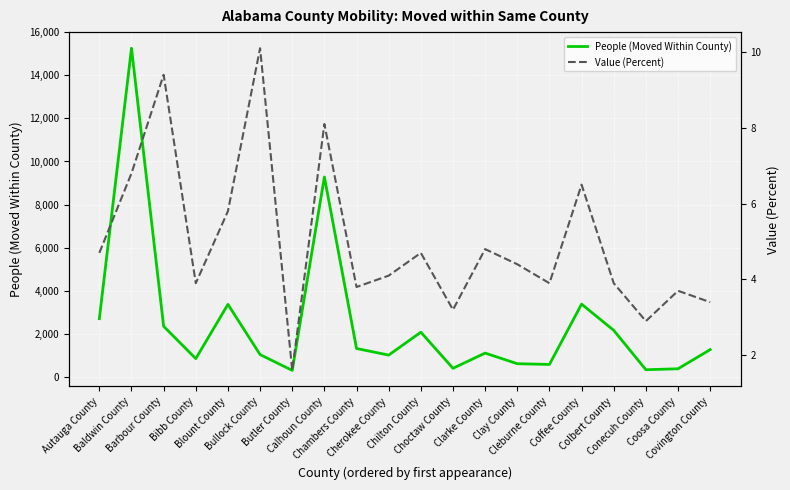

At which label is People (Moved Within County) closest to 7782?

Calhoun County